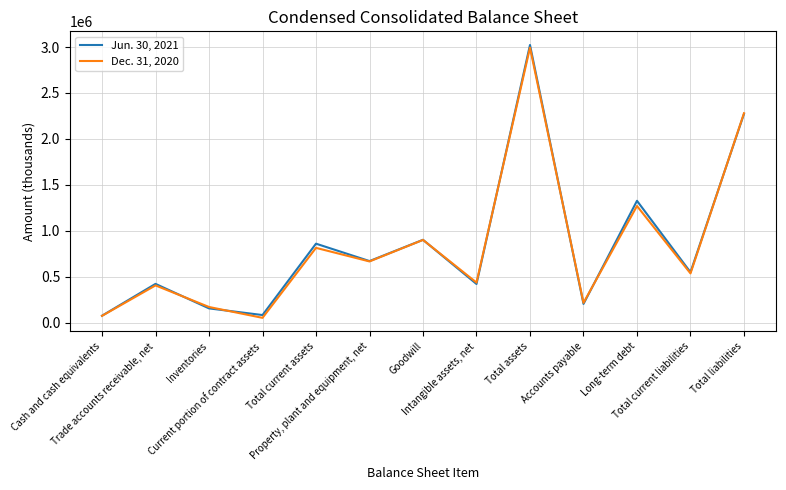

What is the lowest value of the Jun. 30, 2021 series?

77870